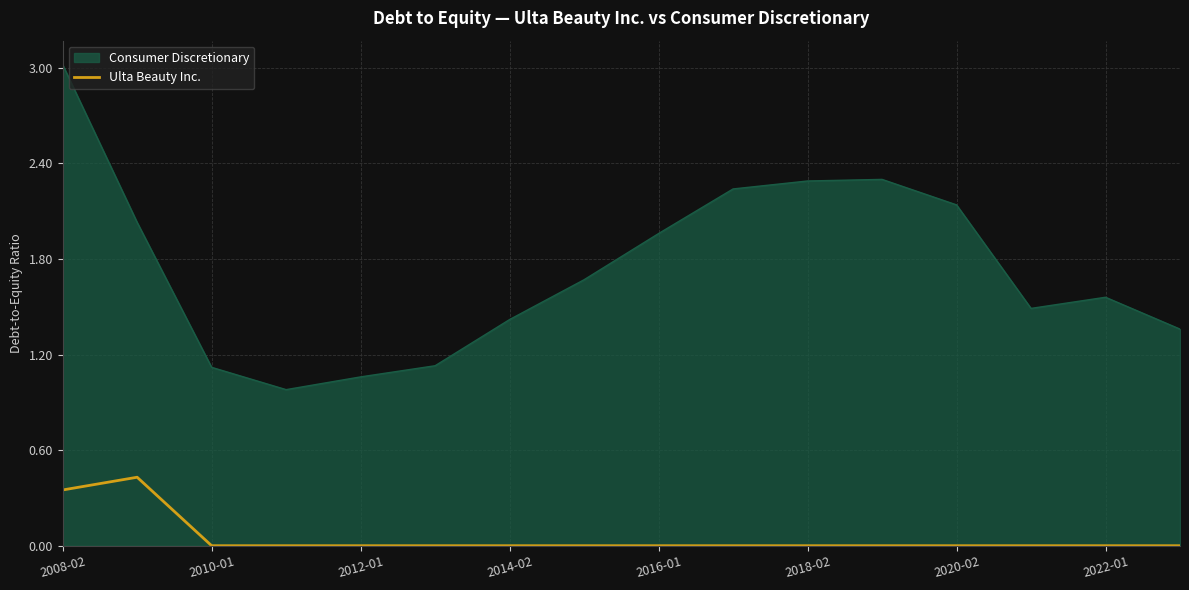

Rank the series by their maximum value, from lowest to highest.

Ulta Beauty Inc., Consumer Discretionary